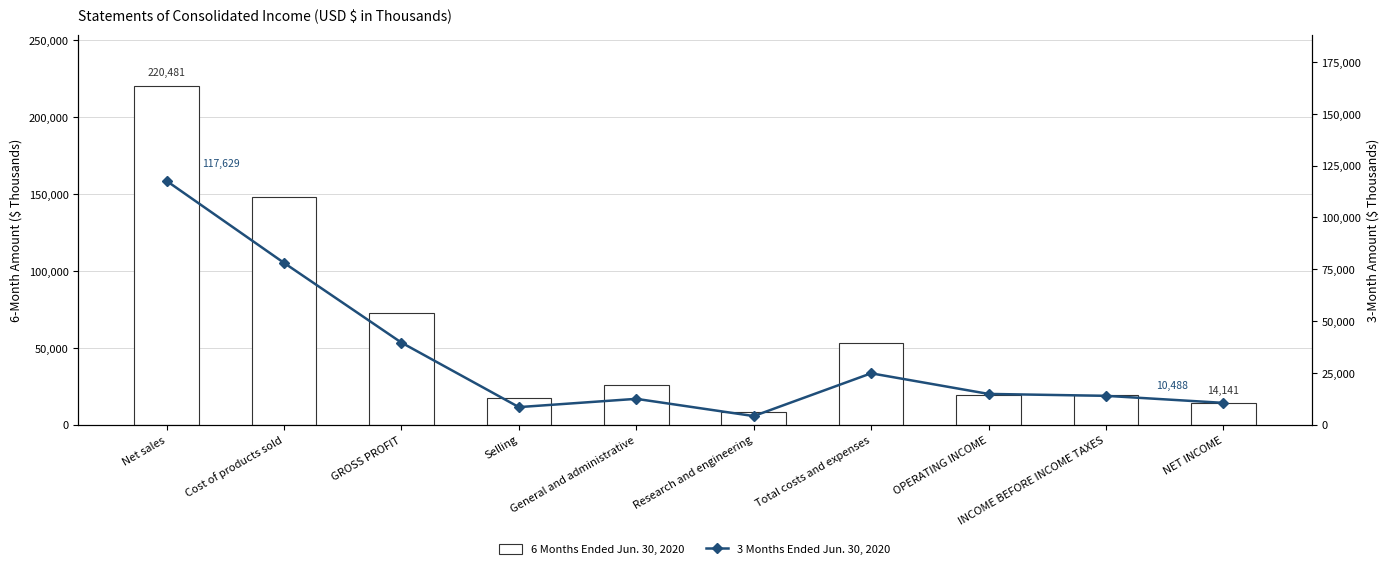

List the labels in order of 6 Months Ended Jun. 30, 2020 value, smallest first.

Research and engineering, NET INCOME, Selling, INCOME BEFORE INCOME TAXES, OPERATING INCOME, General and administrative, Total costs and expenses, GROSS PROFIT, Cost of products sold, Net sales